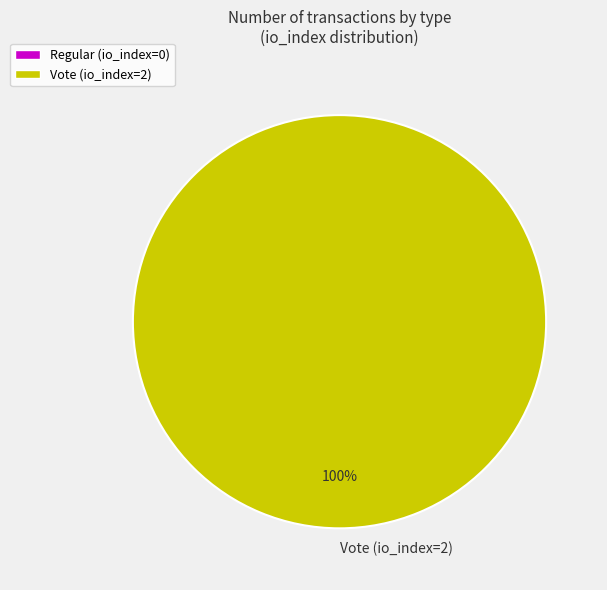

Is it true that Vote (io_index=2) is 100% of the pie?

True